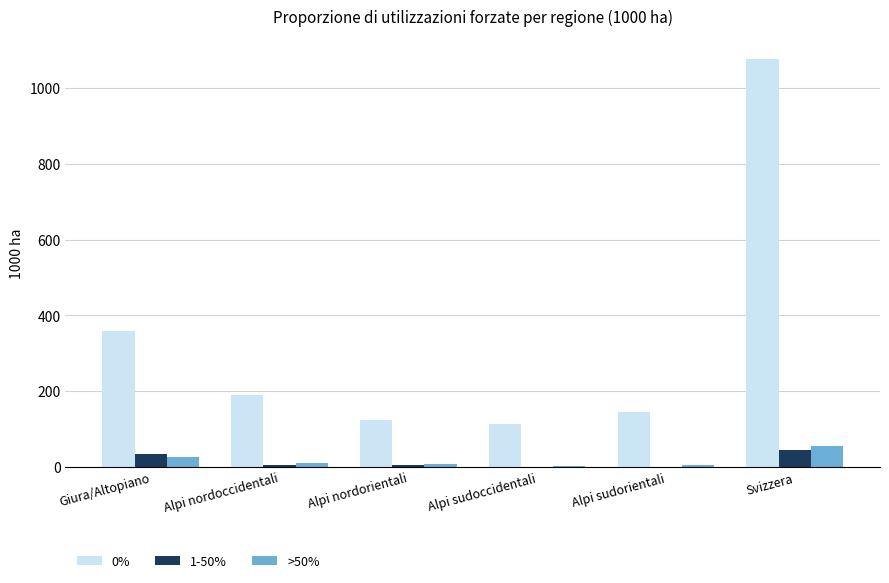

At which label does >50% reach its peak?

Svizzera